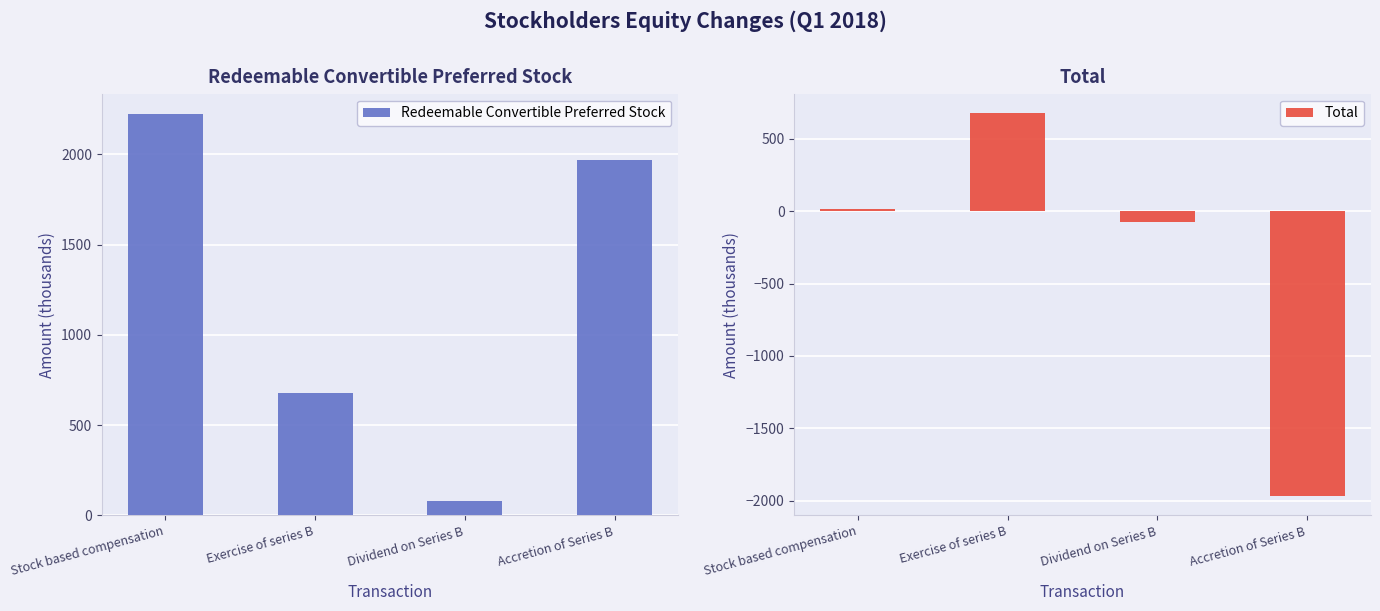

How many groups of bars are there?

4